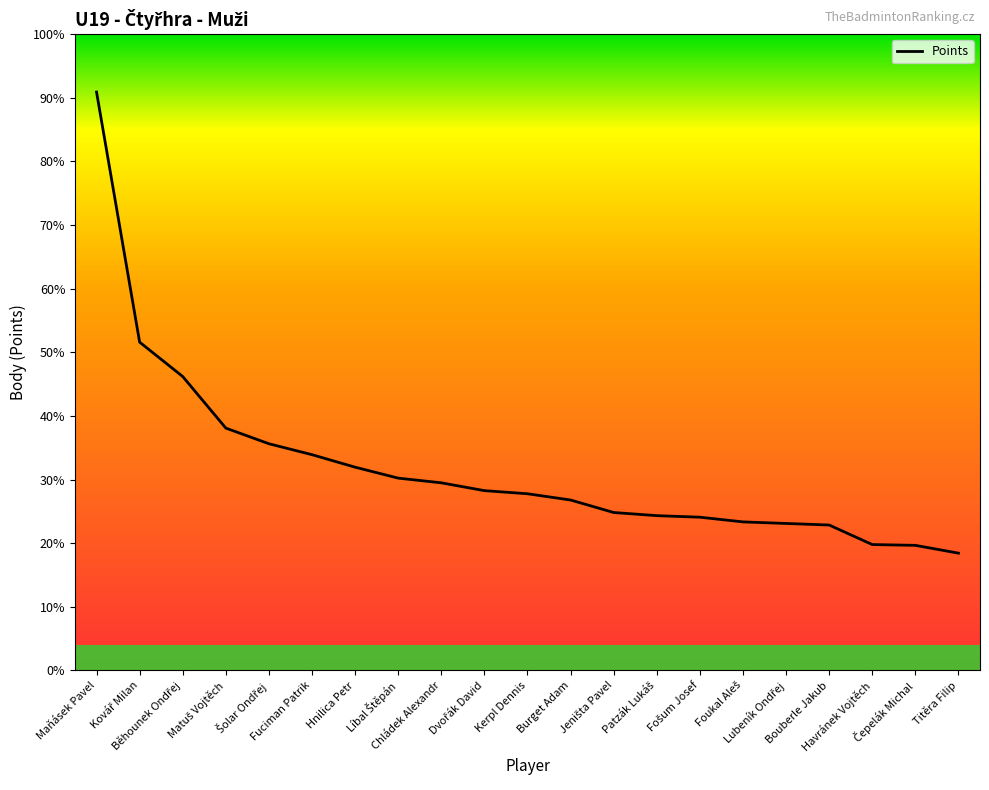

How many lines are shown in the chart?

1